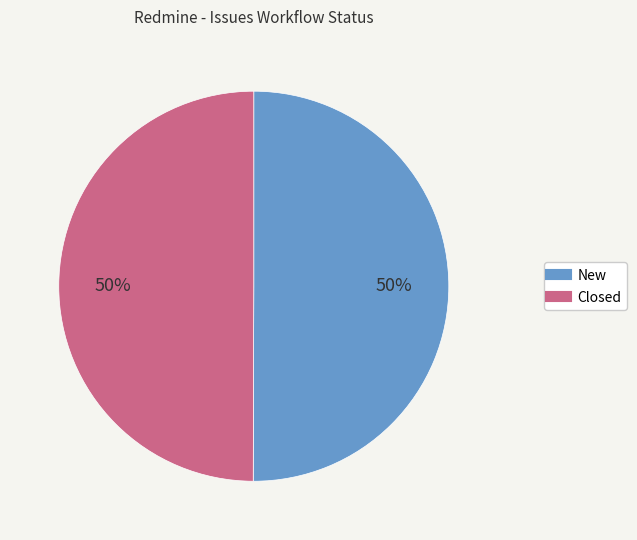

What is the ratio of the value at New to the value at Closed?

1.0